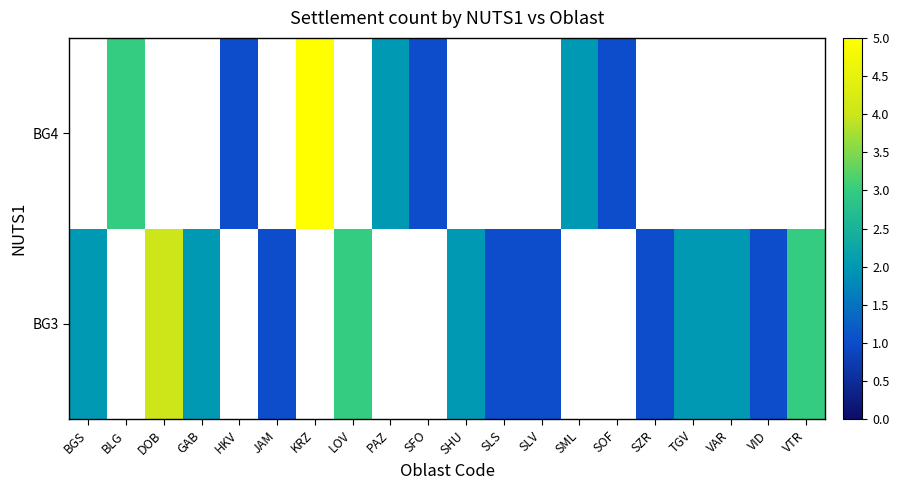

At how many categories does at least one series exceed 1?

12